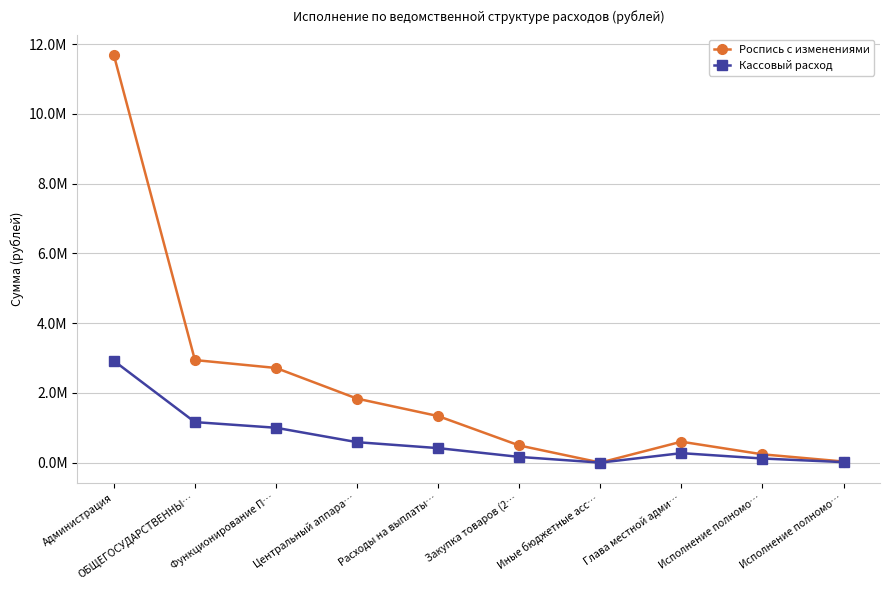

At which label does Кассовый расход reach its minimum?

Иные бюджетные асс…